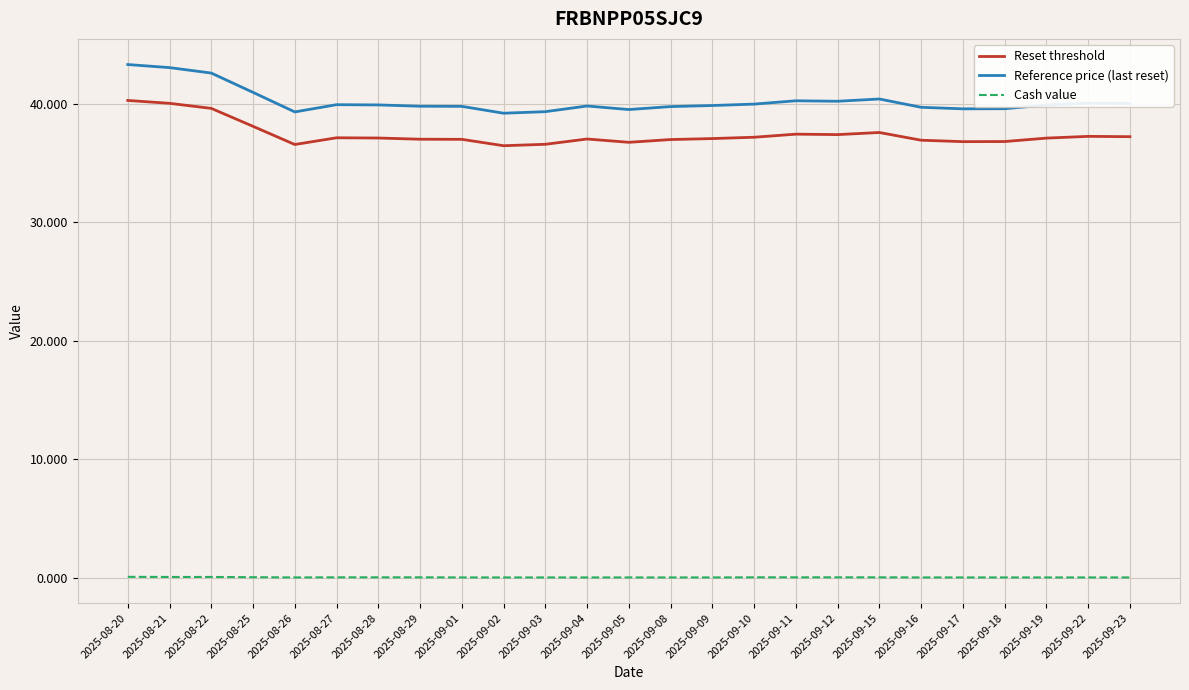

Which series has the widest spread of values?

Reference price (last reset)